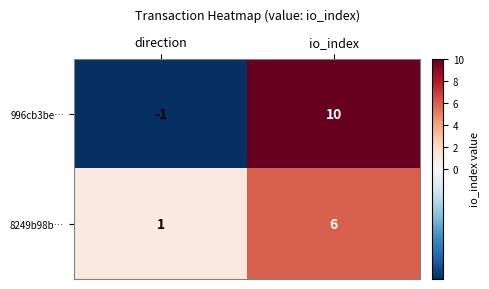

Reading left to right, extract all data points from this chart.

996cb3be…: direction=-1	io_index=10
8249b98b…: direction=1	io_index=6